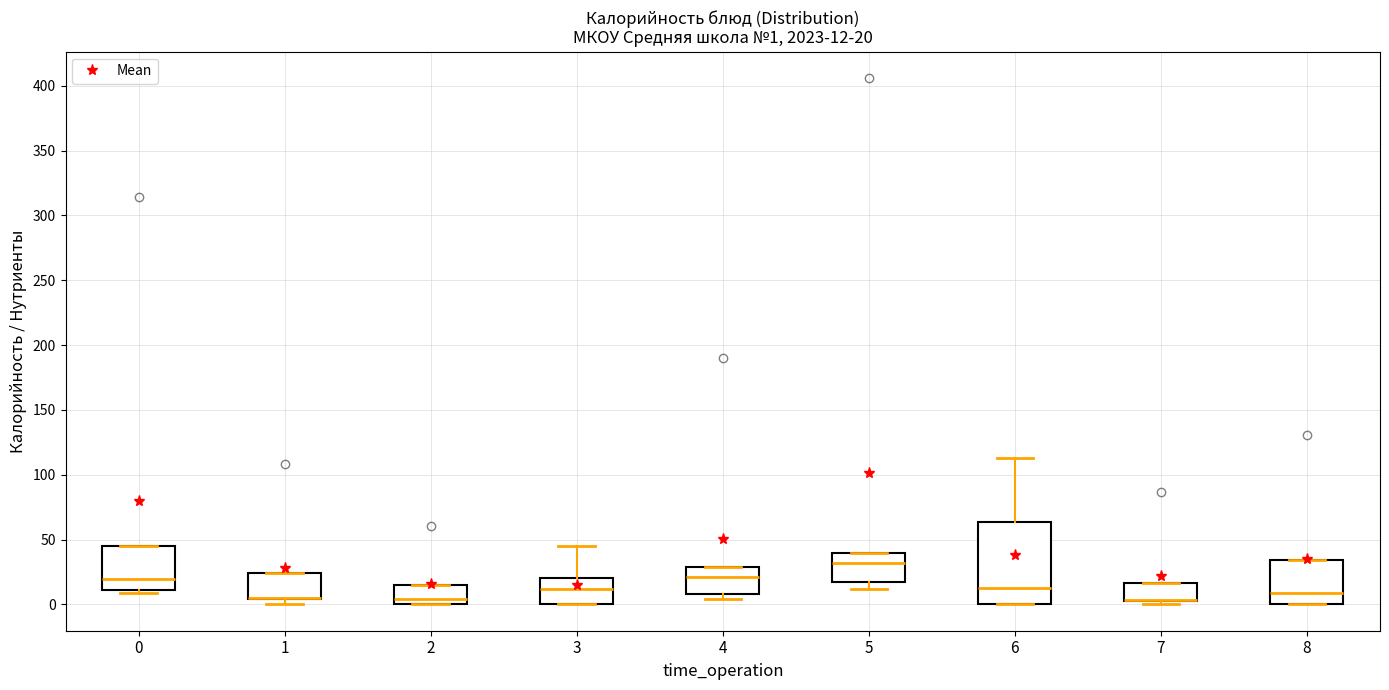

Comparing the boxes themselves (not the whiskers), which one is the tallest?

6